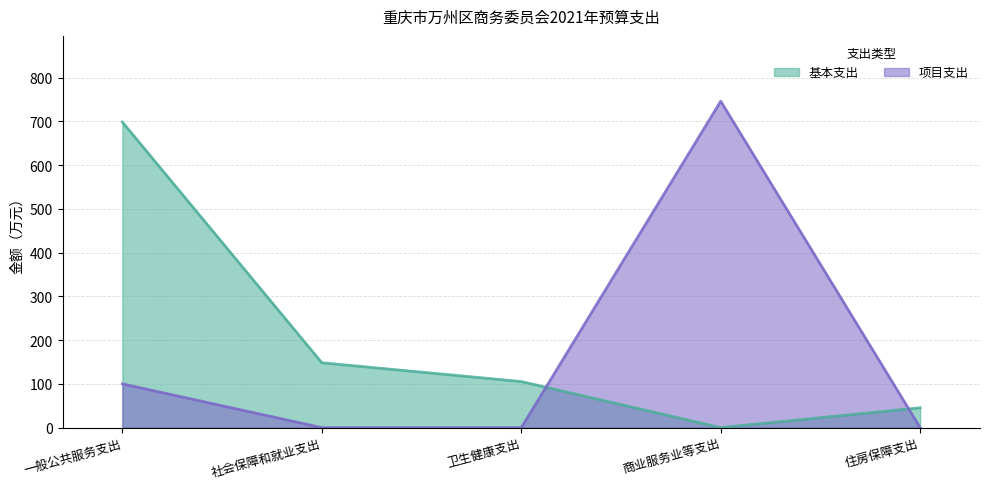

Where is the first local minimum for 基本支出?

商业服务业等支出